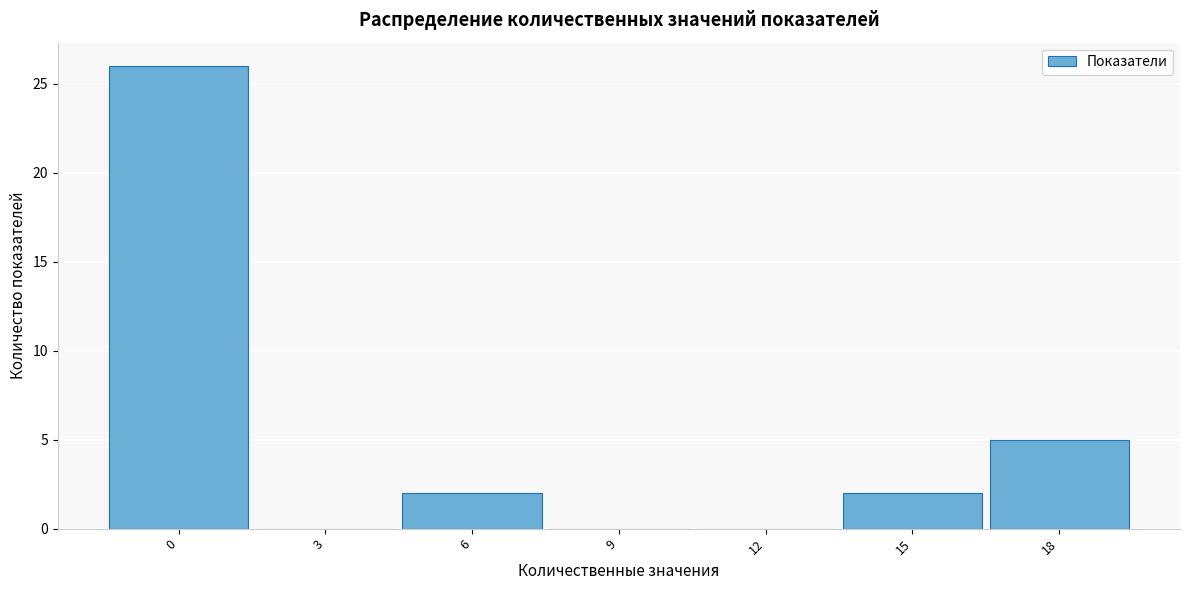

Reading left to right, extract all data points from this chart.

0=26	3=0	6=2	9=0	12=0	15=2	18=5